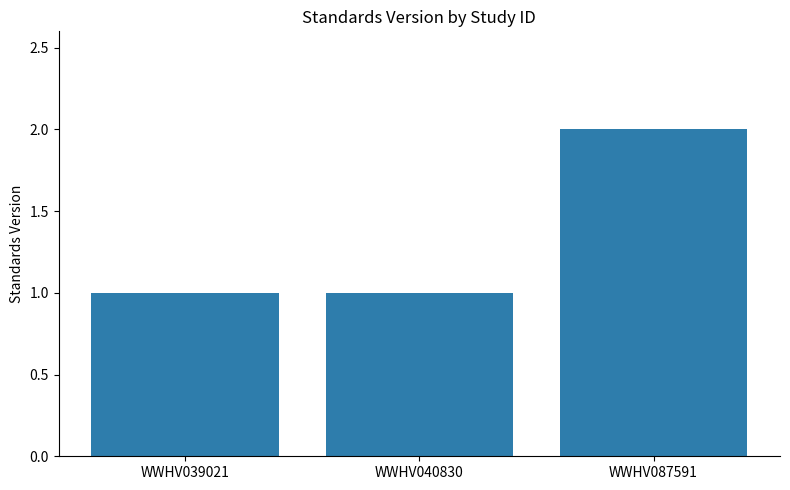

Which has a higher value, WWHV087591 or WWHV039021?

WWHV087591